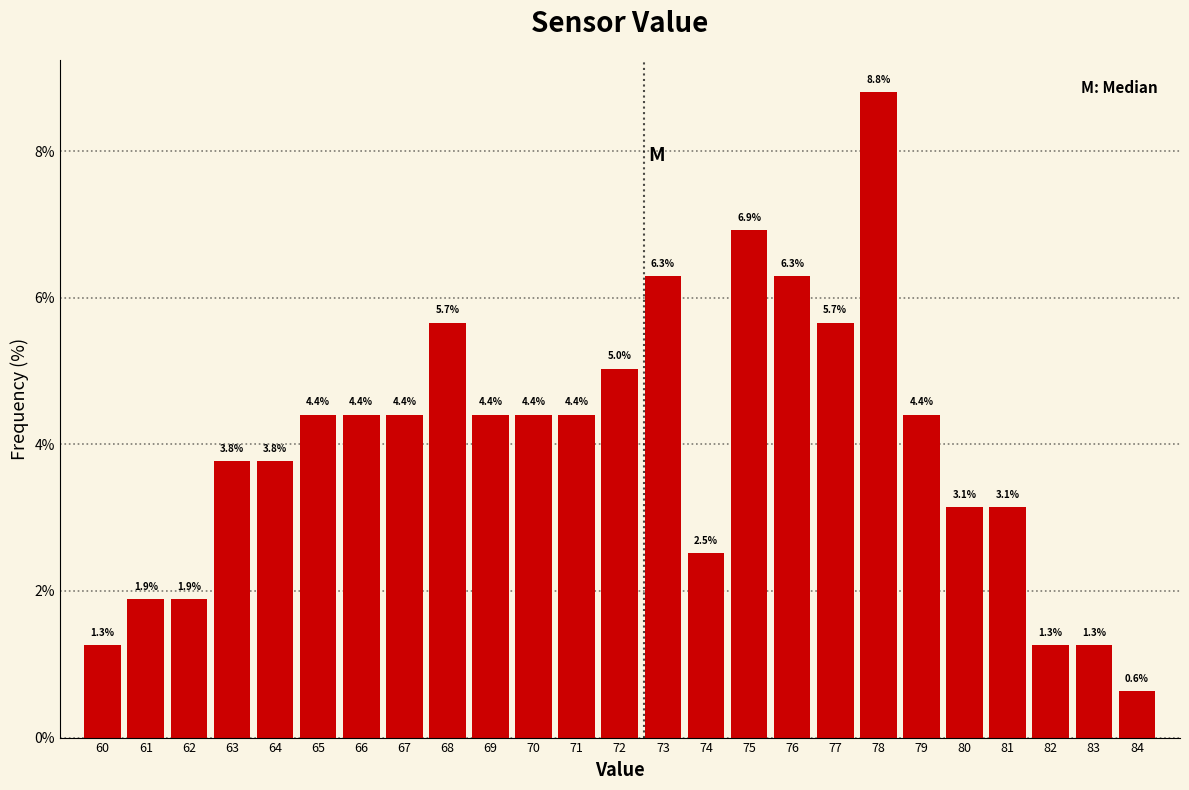

Reading right to left, transcribe all the data shown in this chart.

0.6	1.3	1.3	3.1	3.1	4.4	8.8	5.7	6.3	6.9	2.5	6.3	5.0	4.4	4.4	4.4	5.7	4.4	4.4	4.4	3.8	3.8	1.9	1.9	1.3